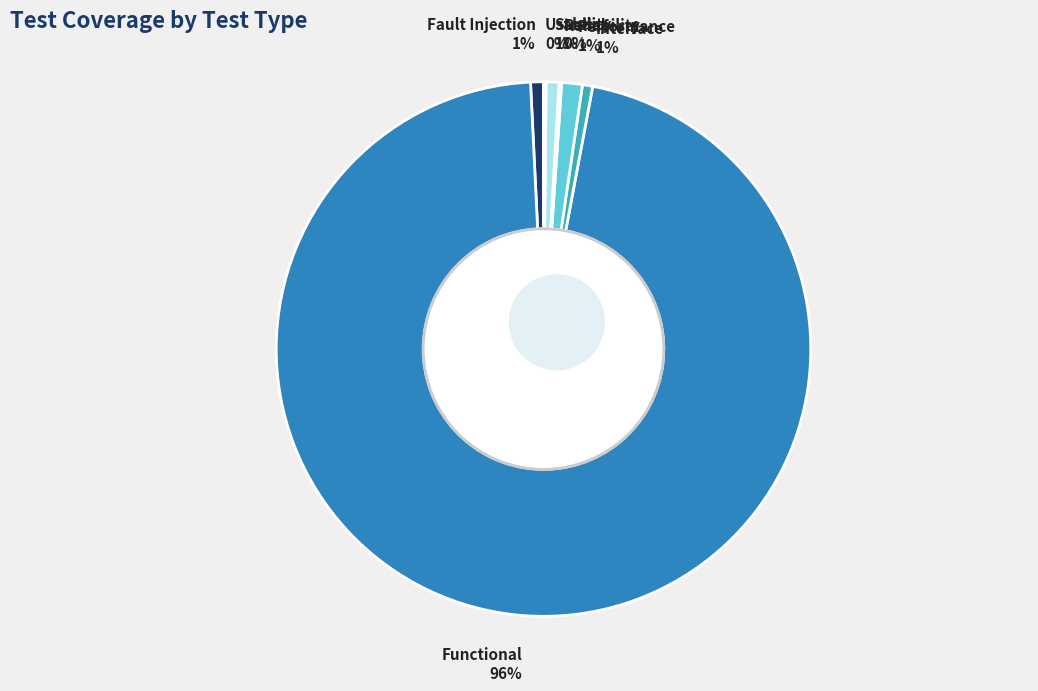

What percentage is the Interface slice, to the nearest percent?

1%